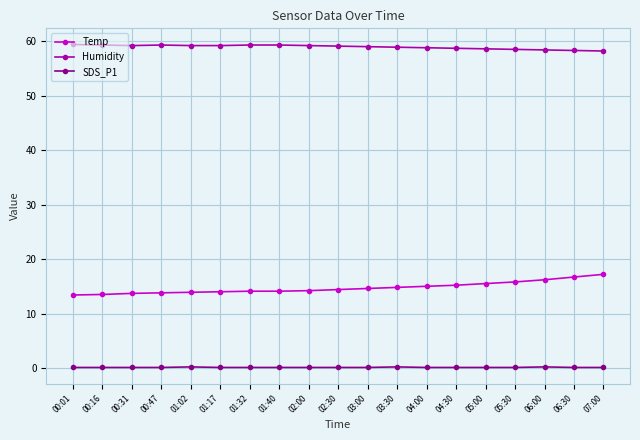

Is it true that Temp equals 16.7 at 06:30?

True